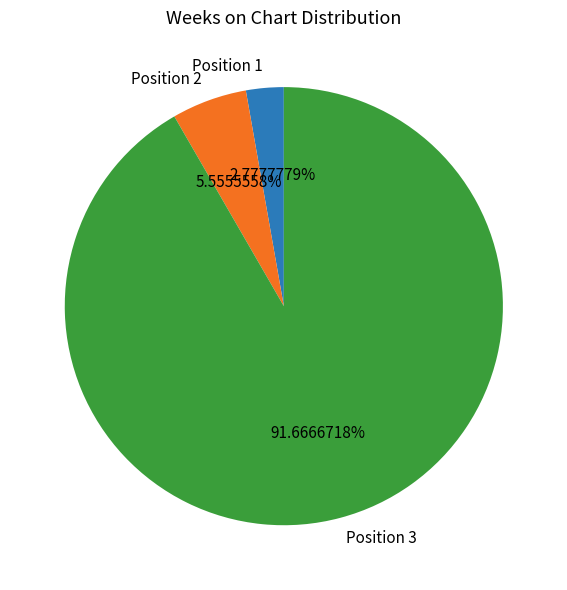

To the nearest percent, what is the average slice percentage?

33%